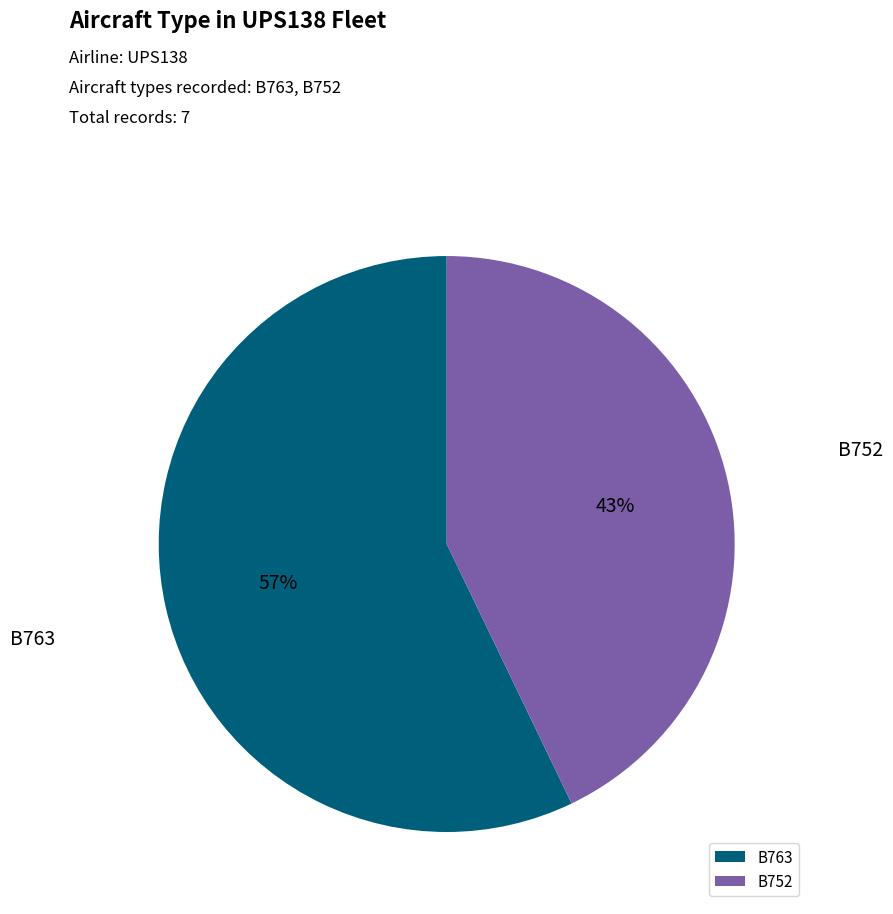

To the nearest percent, what percentage of the pie is B763?

57%